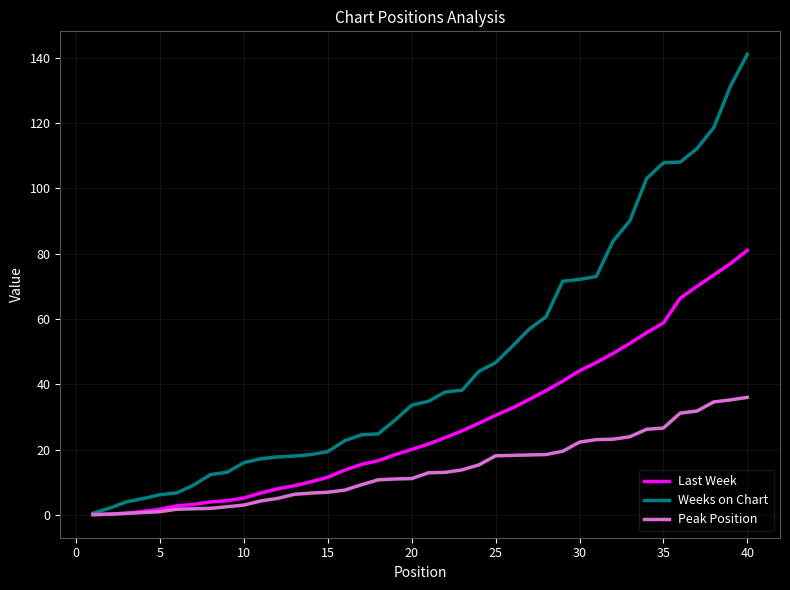

At how many categories does at least one series exceed 22?

25